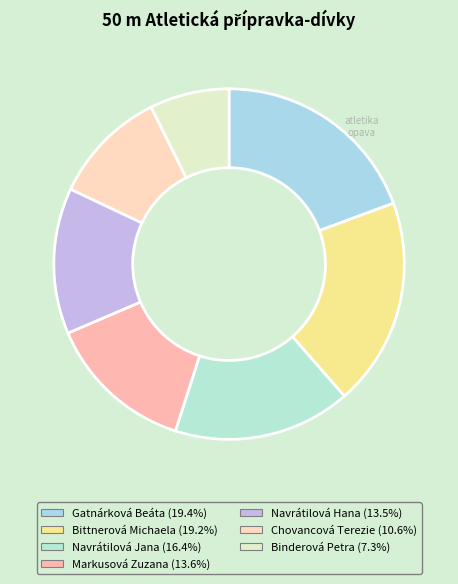

What percentage is the Gatnárková Beáta slice, to the nearest percent?

19%